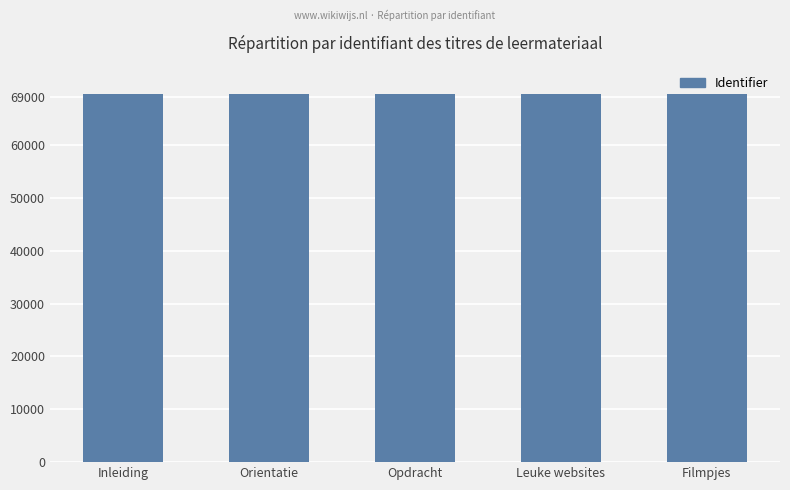

What is the minimum value shown in the chart?

69685